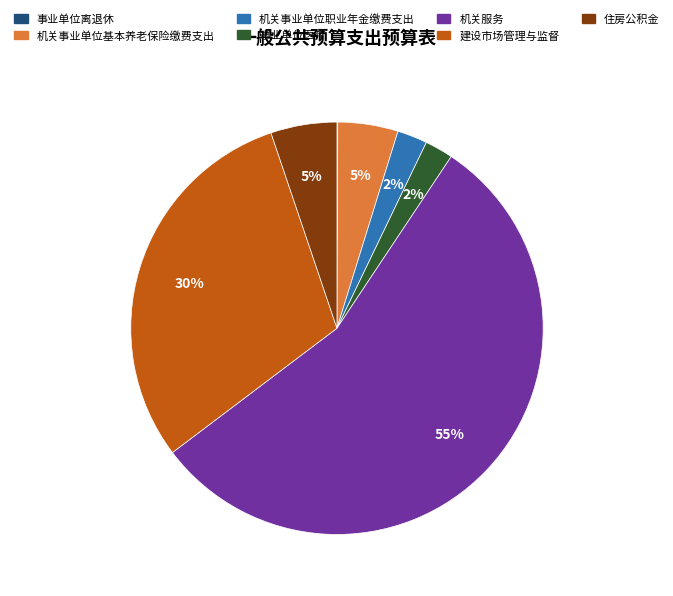

Which slice is the largest?

机关服务